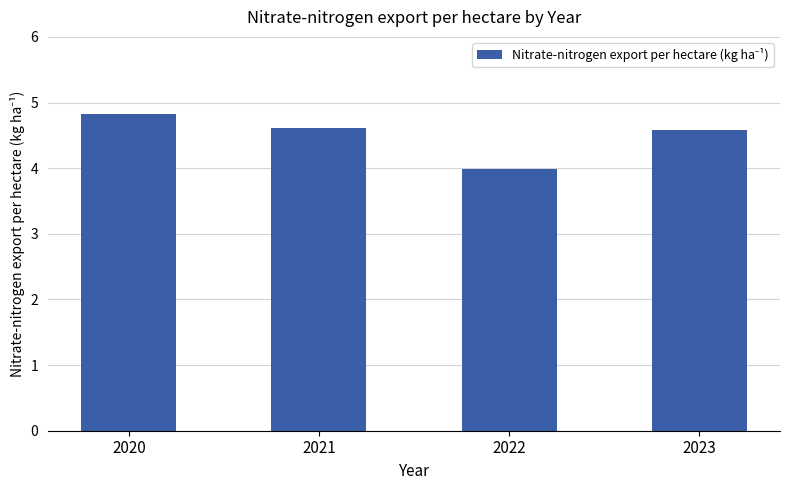

Which label corresponds to the largest value in the chart?

2020